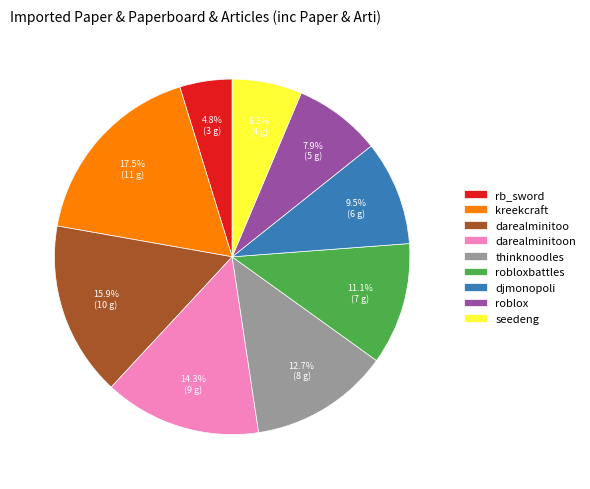

To the nearest percent, what percentage of the pie is darealminitoon?

14%